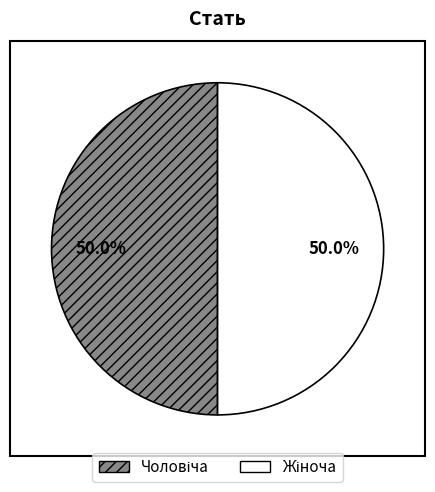

How many slices are in this pie chart?

2